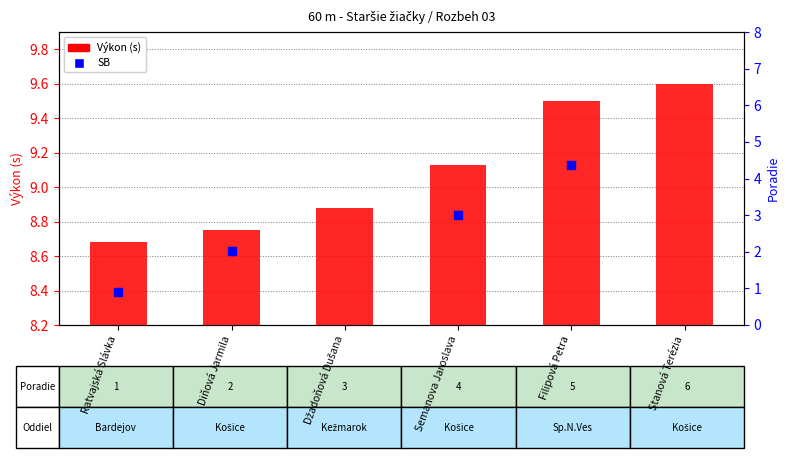

Approximately how many times larger is the value at Džadoňová Dušana compared to Ratvajská Slávka?

1.0